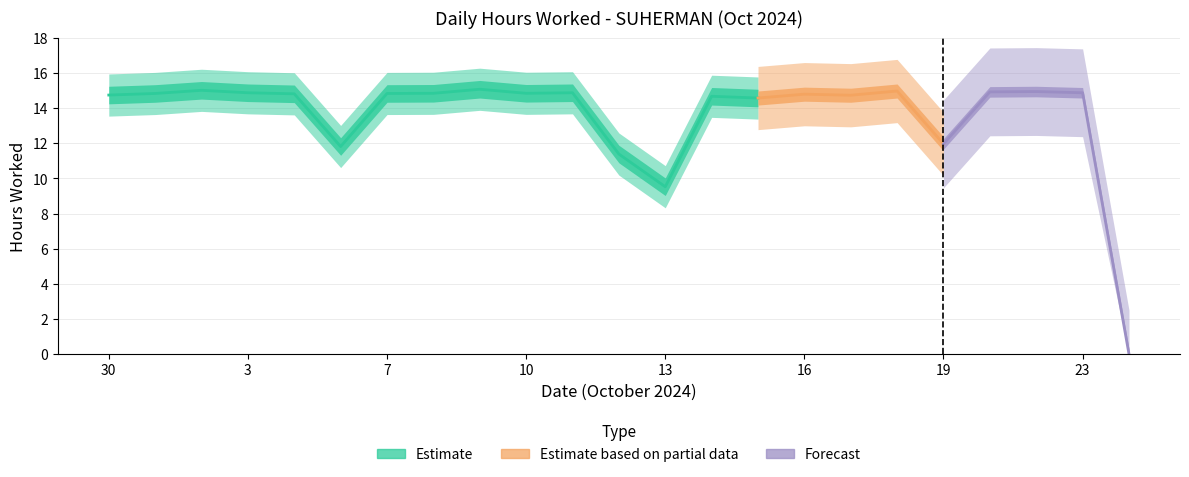

Rank the categories by value from lowest to highest.

24, 13, 12, 5, 19, 15, 14, 17, 30, 16, 4, 1, 7, 8, 10, 3, 11, 23, 21, 22, 18, 2, 9